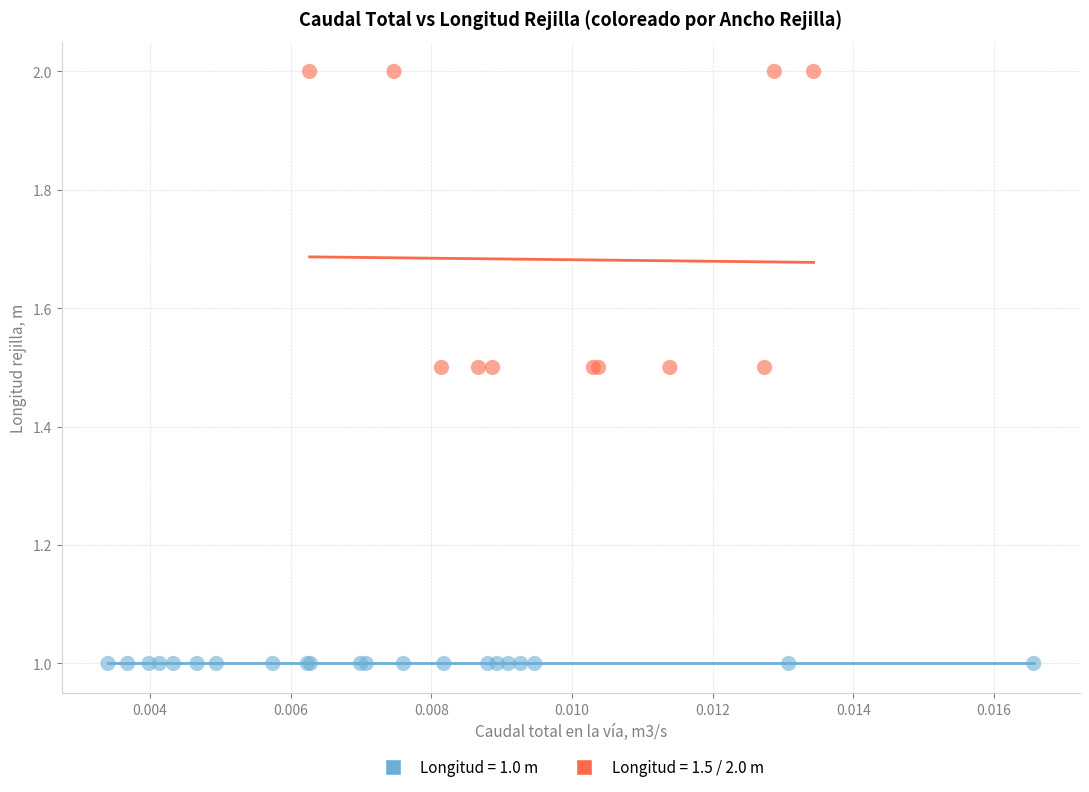

Which series reaches the maximum Y coordinate?

Longitud = 1.5 / 2.0 m